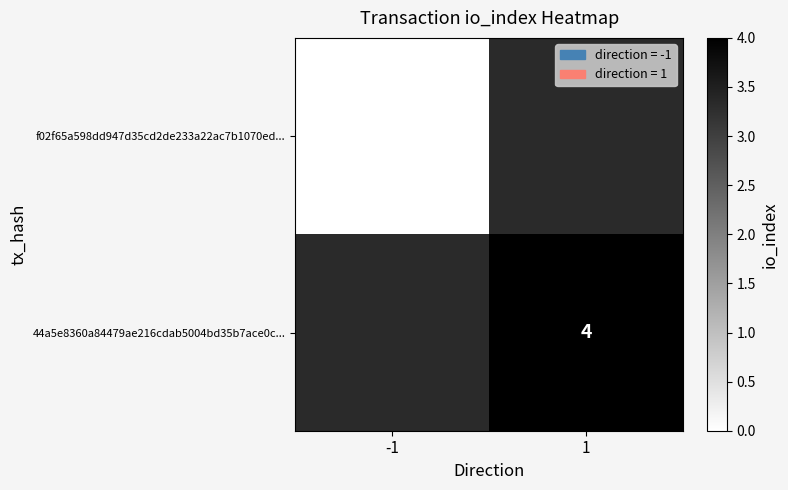

True or false: 44a5e8360a84479ae216cdab5004bd35b7ace0c... has a value of 4 at 1.

True